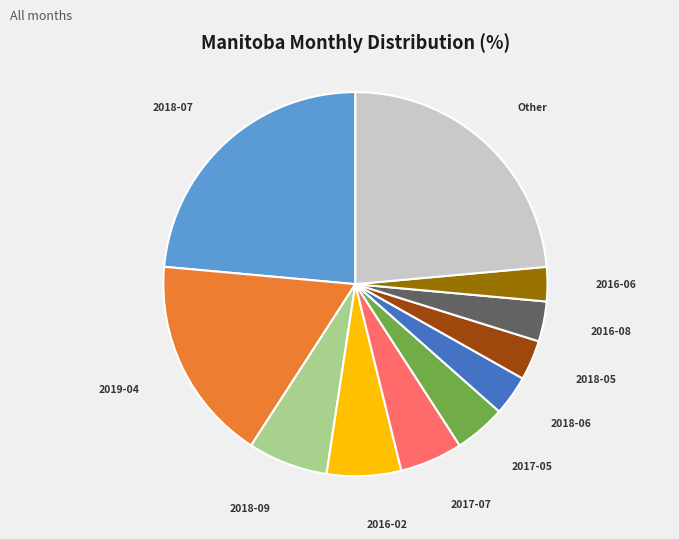

Is there a majority slice in this chart?

No